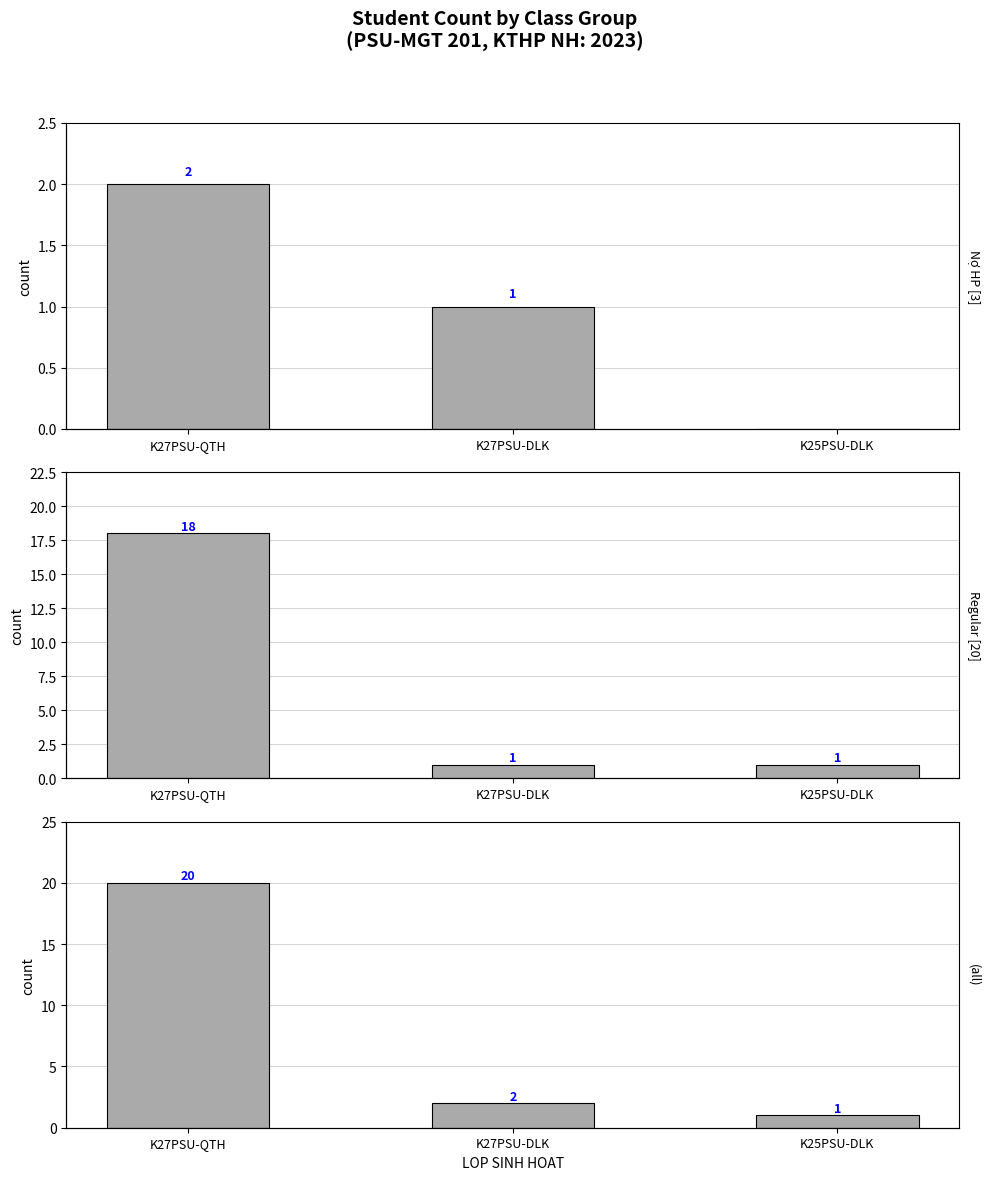

How many groups of bars are there?

3